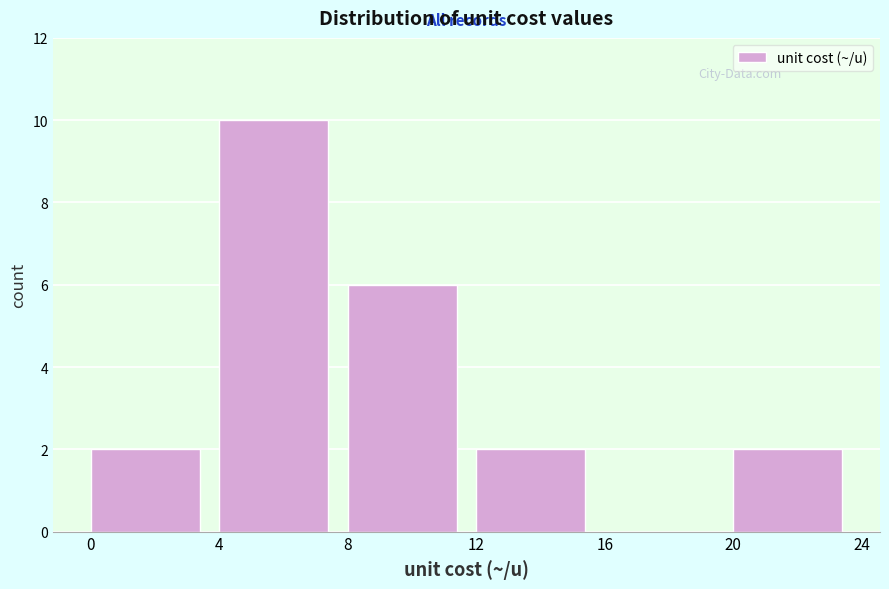

How tall is the bar that spans 8 to 12 on the x-axis? The values are not printed on the chart, so give them approximately, as read against the axis.

6